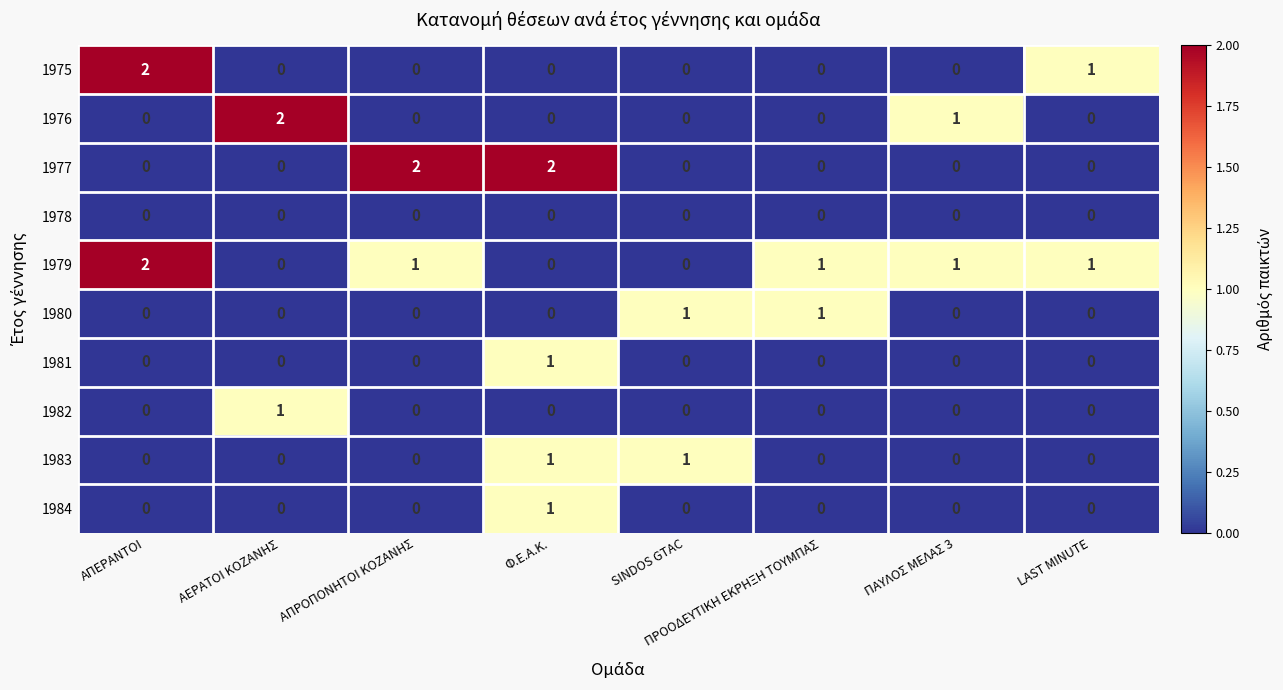

At how many categories does at least one series exceed 0?

8